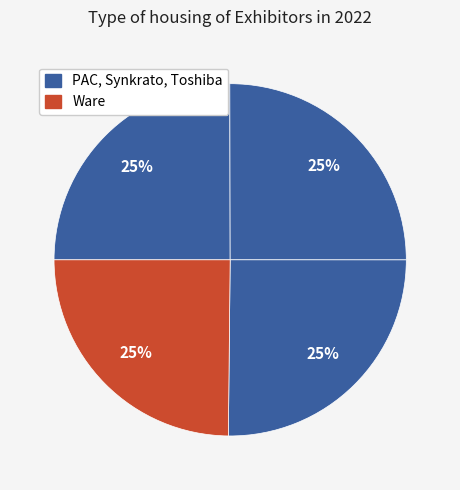

Is there any slice that represents more than half of the pie?

No